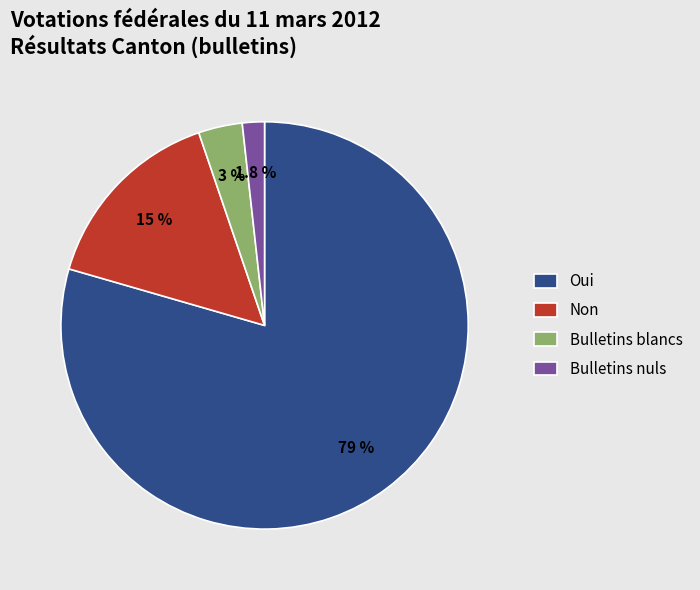

What is the ratio of the value at Bulletins nuls to the value at Bulletins blancs?

0.5